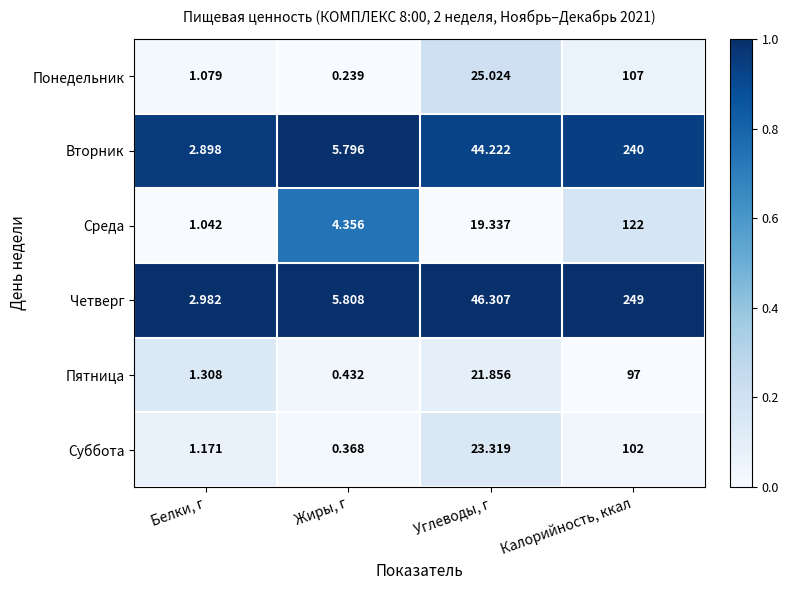

Which category has the highest value in the Понедельник series?

Калорийность, ккал